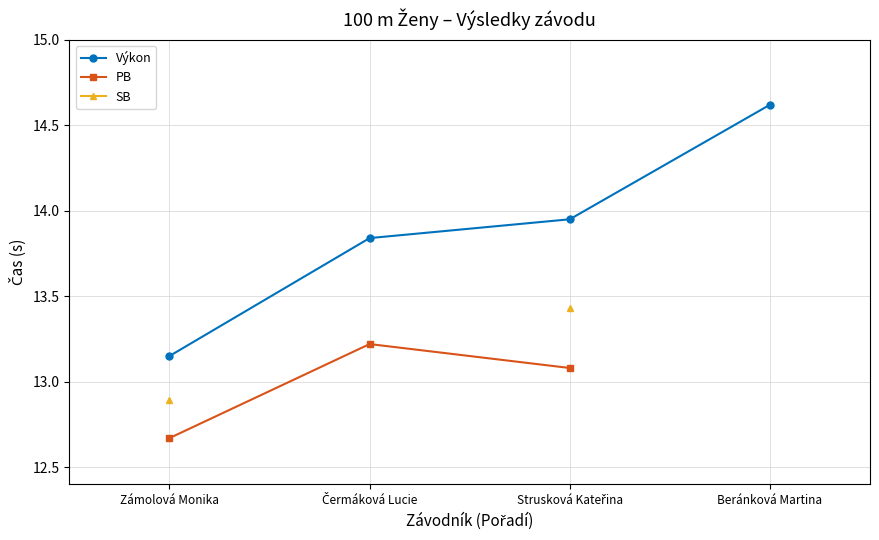

What is the difference between the Výkon values at Zámolová Monika and Čermáková Lucie?

0.7